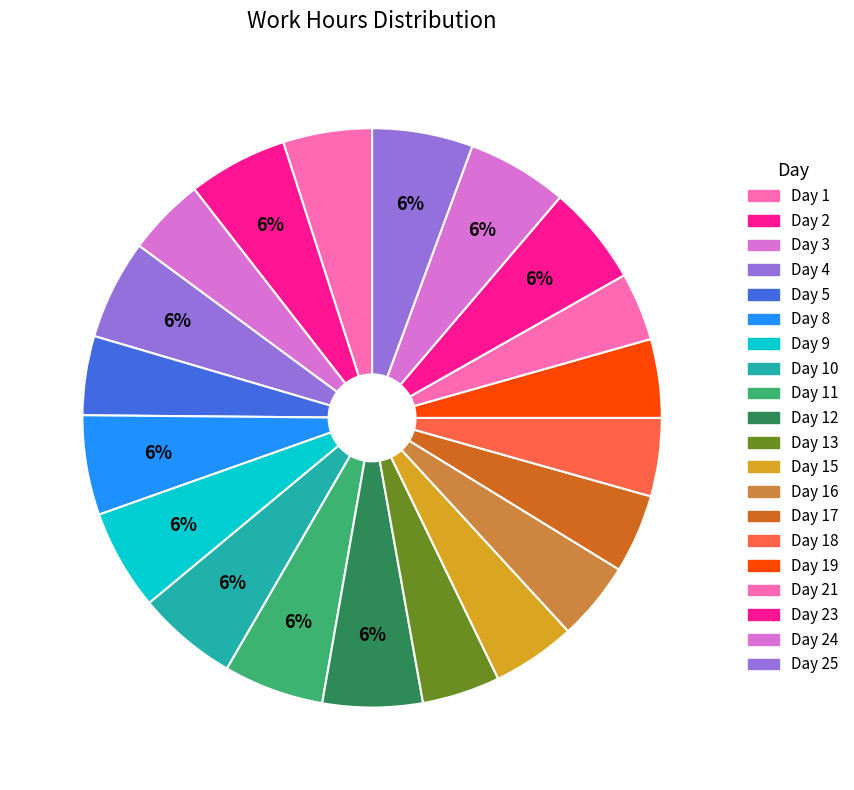

Count the number of slices in the pie.

20